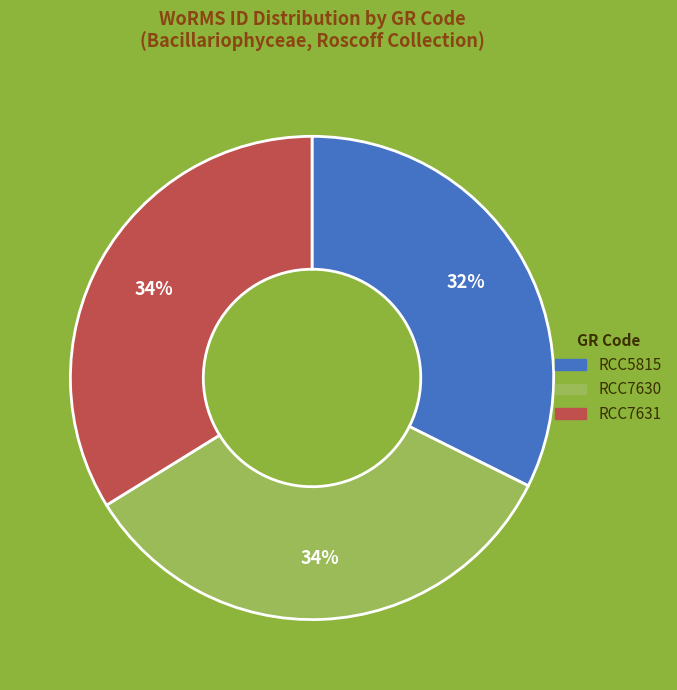

To the nearest percent, what is the average slice percentage?

33%